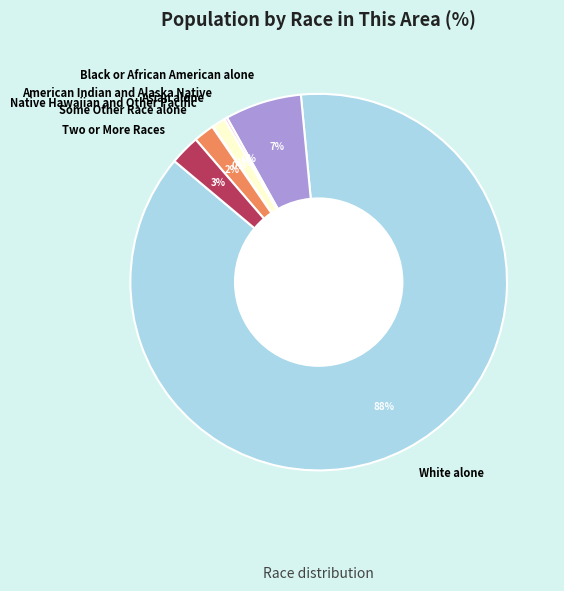

Which has a higher value, Two or More Races or White alone?

White alone